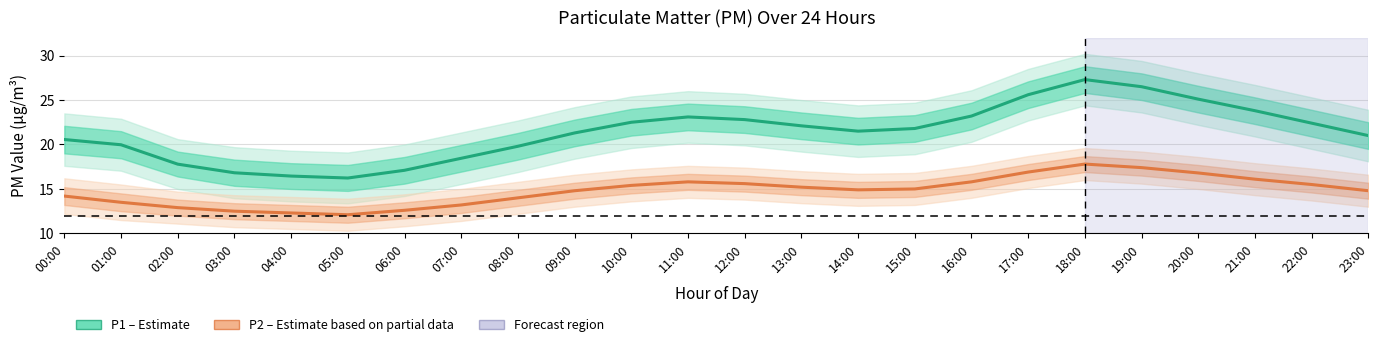

Rank the series by their average value, from lowest to highest.

P2 (Estimate based on partial data), P1 (Estimate)